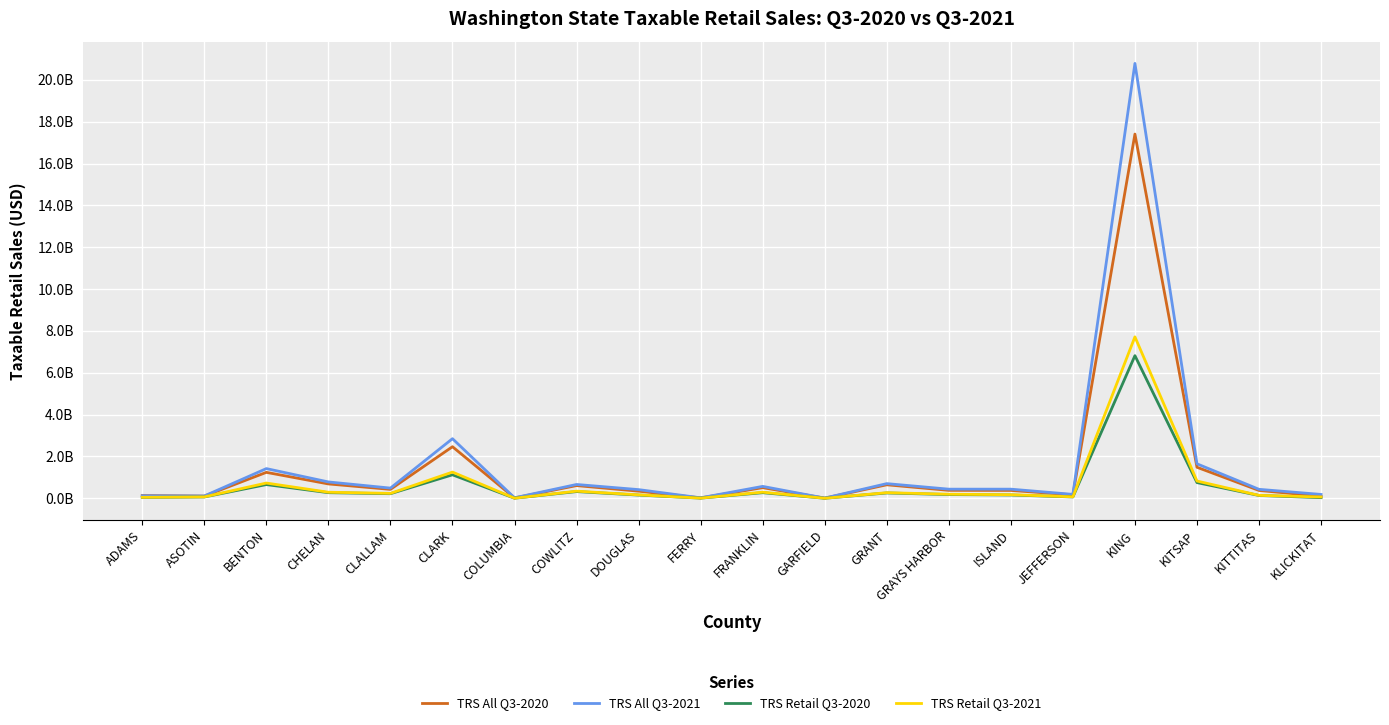

How many interior local valleys does the TRS Retail Q3-2020 series have?

5